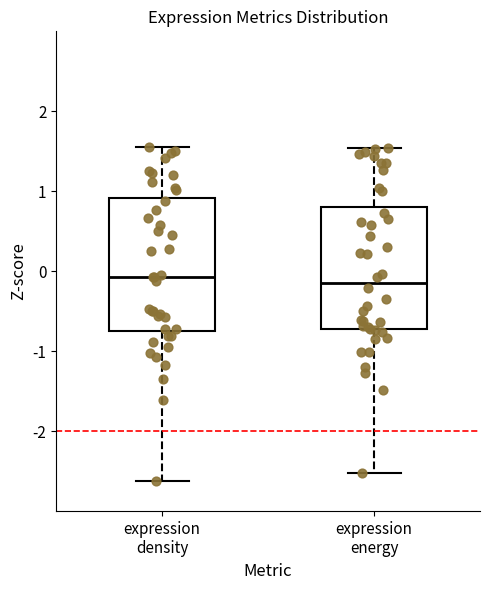

Reading left to right, read every box against the y-axis: the position of its median line, the range the box covers, and the ends of its whiskers. The values are not printed on the chart, so give them approximately, as read against the axis.

expression density: median -0.1, box -0.7 to 0.9, whiskers -2.6 to 1.6
expression energy: median -0.1, box -0.7 to 0.8, whiskers -2.5 to 1.5